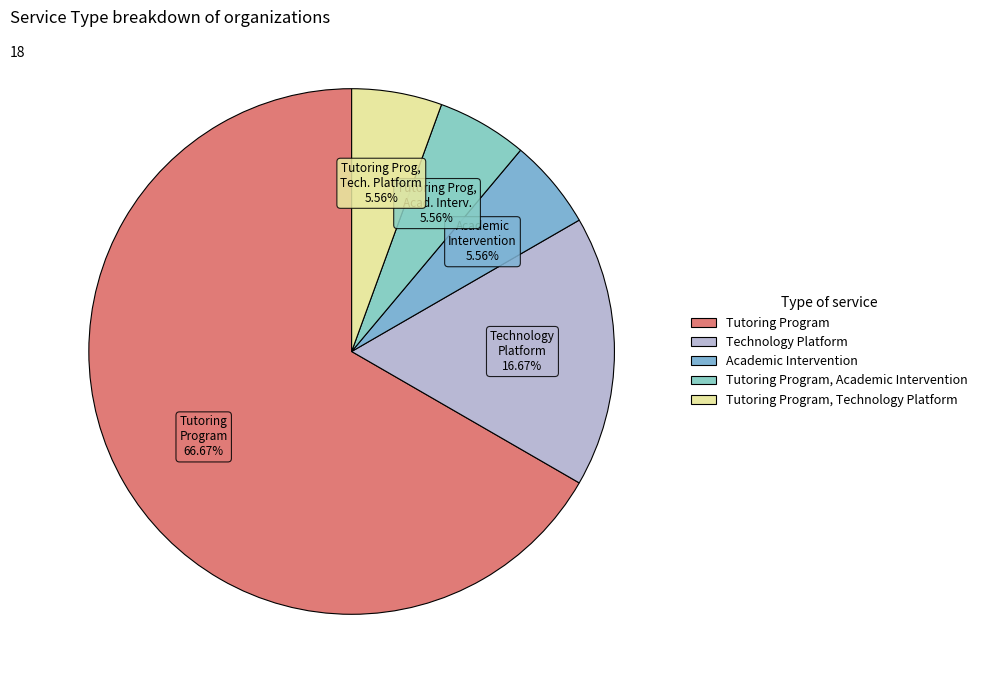

How many segments does this pie chart have?

5